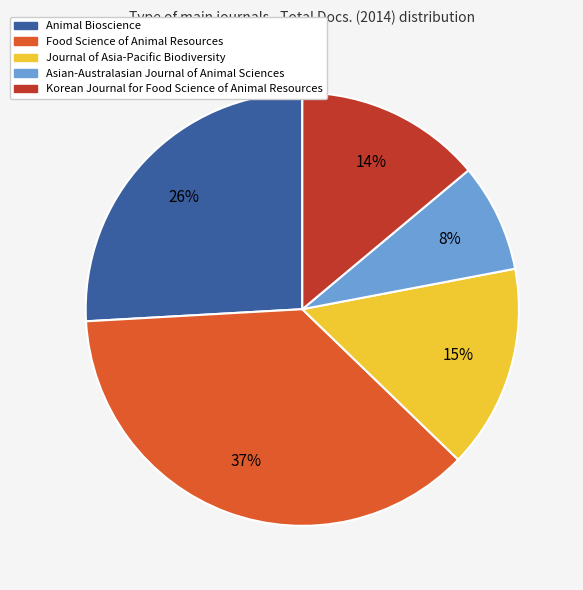

Between Korean Journal for Food Science of Animal Resources and Journal of Asia-Pacific Biodiversity, which is larger?

Journal of Asia-Pacific Biodiversity